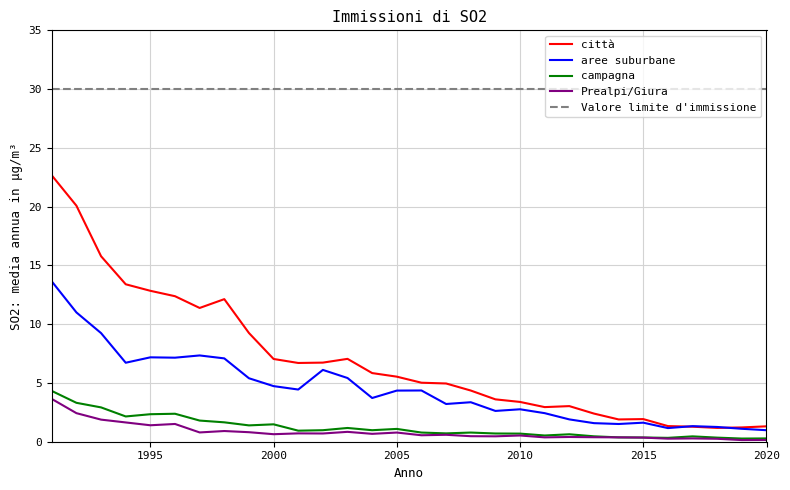

True or false: Prealpi/Giura and aree suburbane intersect in this chart.

False